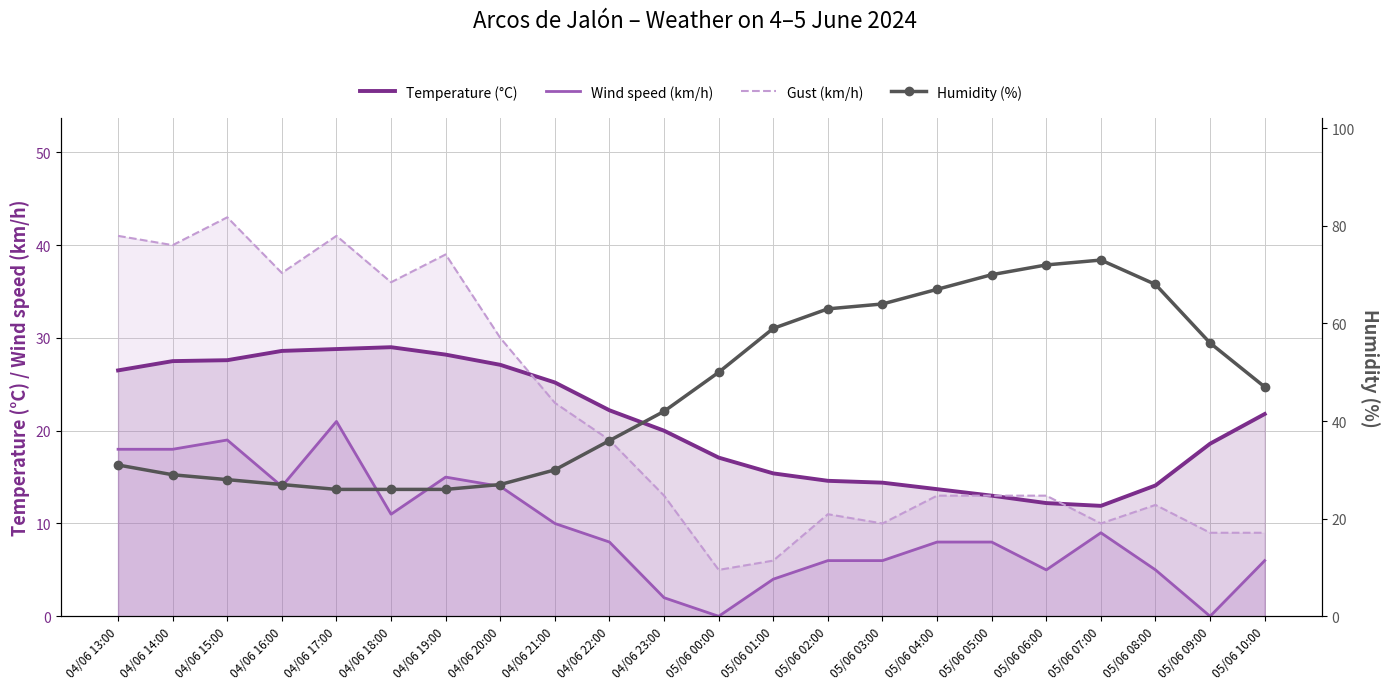

What is the sum of the Gust (km/h) values at 04/06 22:00 and 04/06 16:00?

56.0